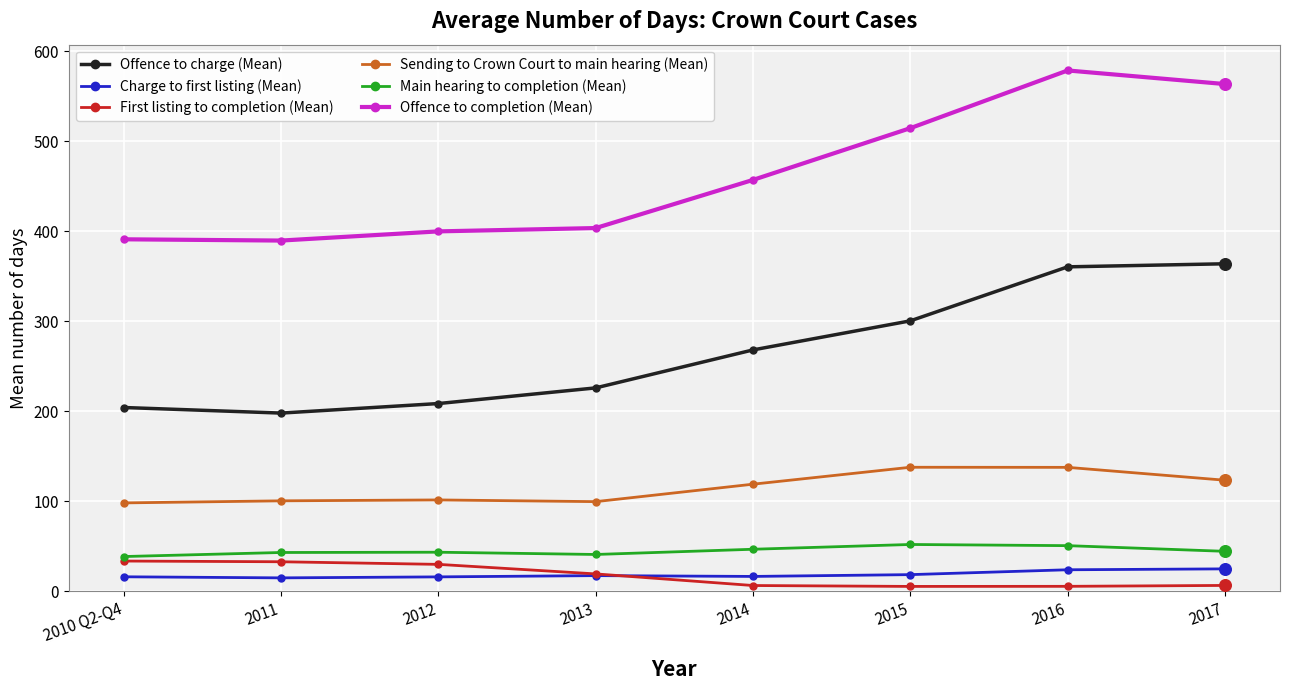

Which series has the largest total across all categories?

Offence to completion (Mean)